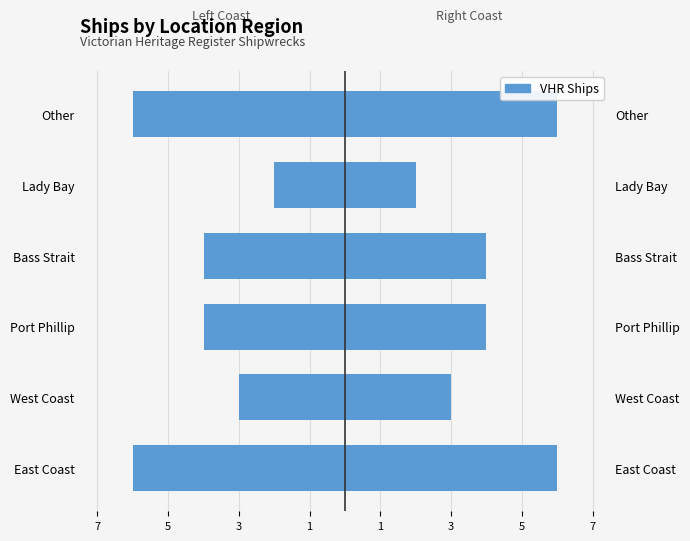

What is the smallest value displayed?

-6